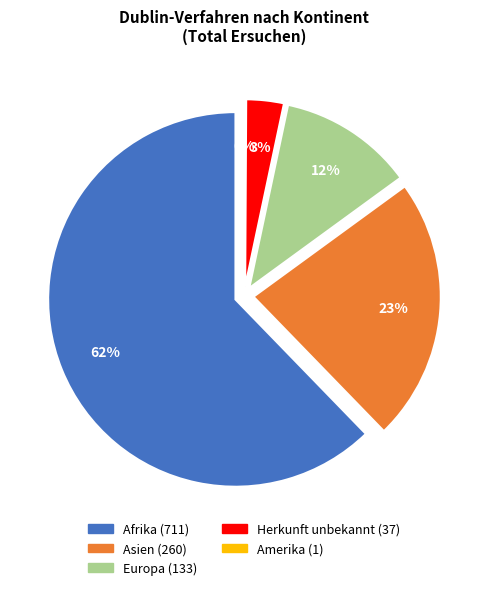

Count the number of slices in the pie.

5